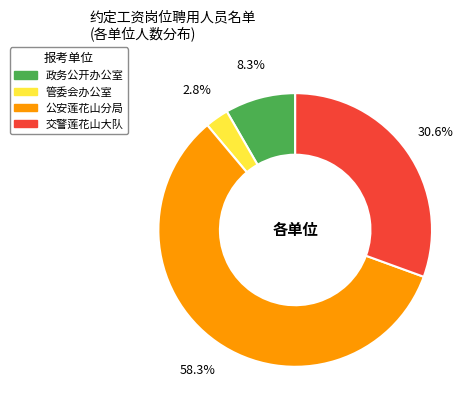

What is the smallest slice in the pie chart?

管委会办公室